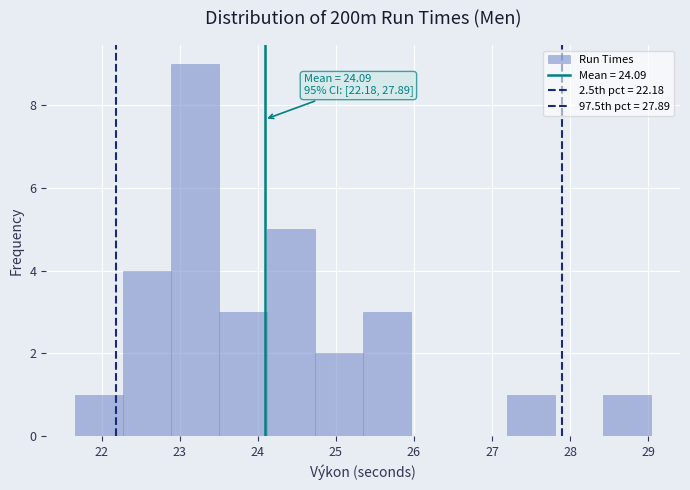

Over which range of the x-axis is the bar tallest?

22.9 to 23.5